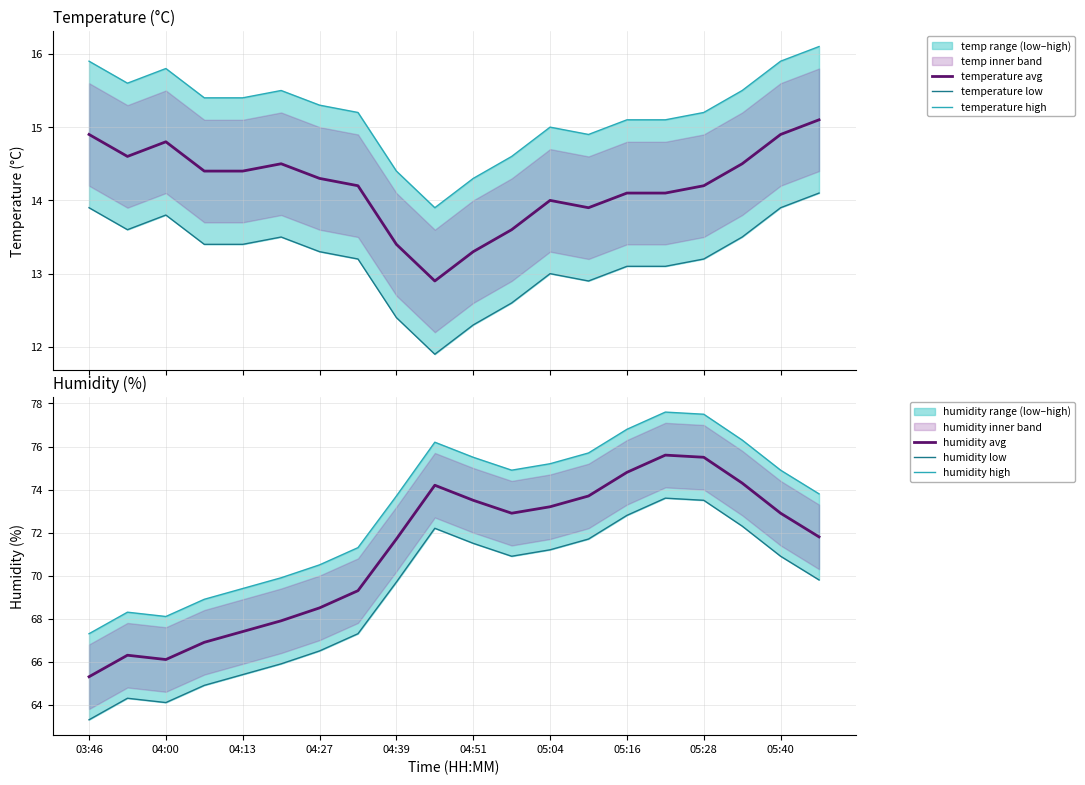

Which series has the largest range (max minus min)?

humidity avg